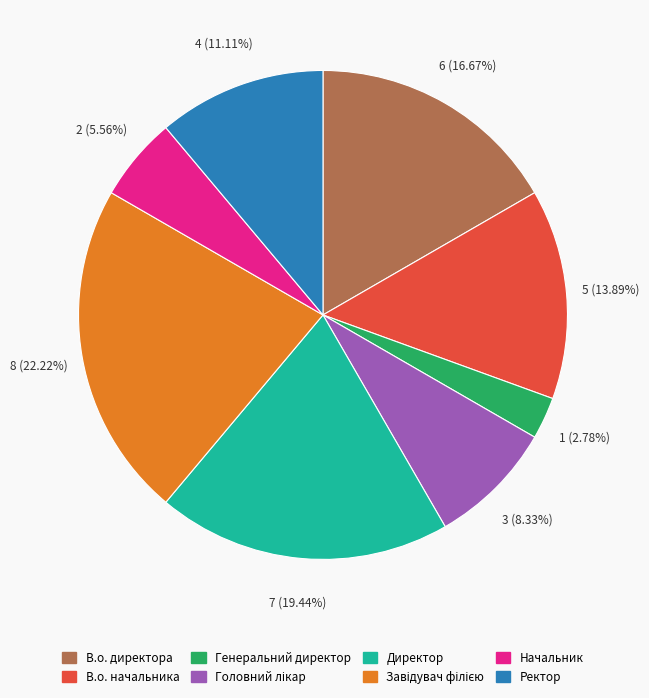

Between Ректор and Начальник, which is larger?

Ректор